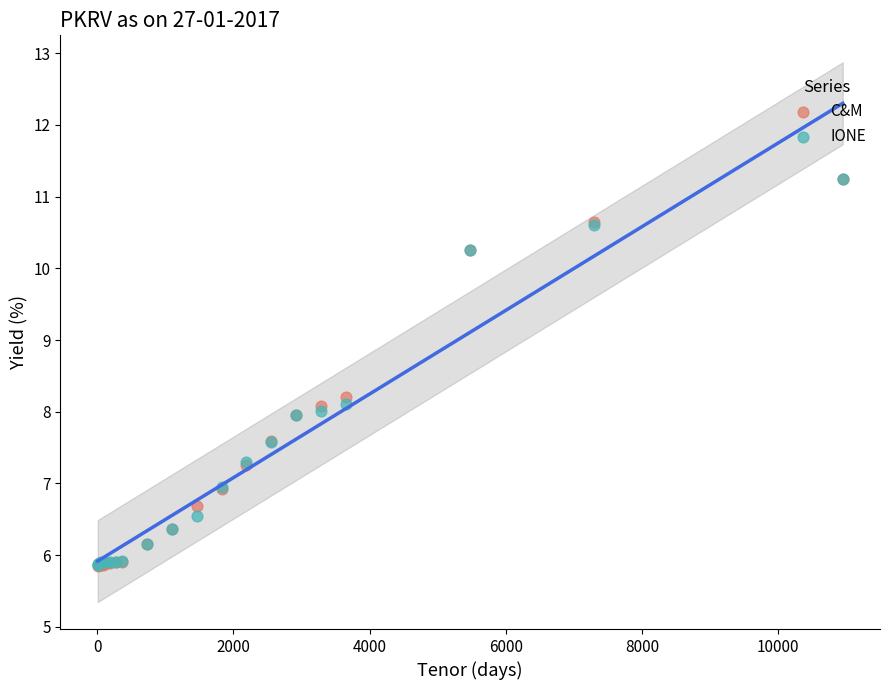

What are all the series names shown in the legend?

C&M, IONE